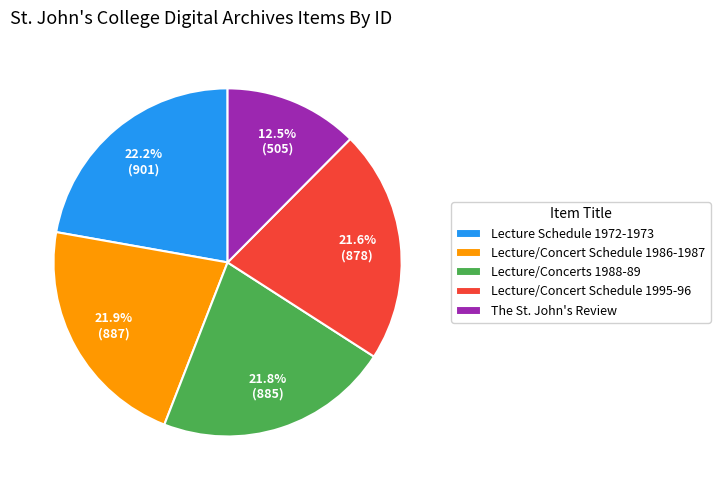

To the nearest percent, what percentage of the pie is Lecture/Concert Schedule 1995-96?

22%